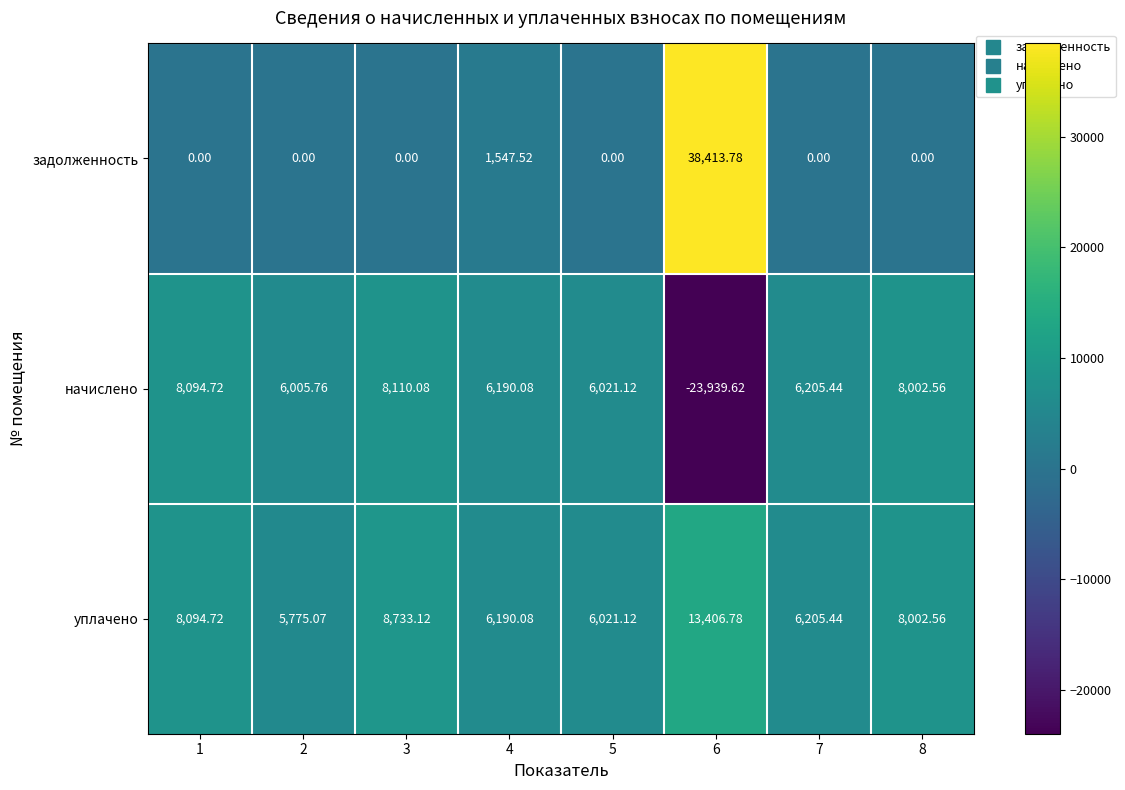

What is the total value across all series at 8?

16005.1